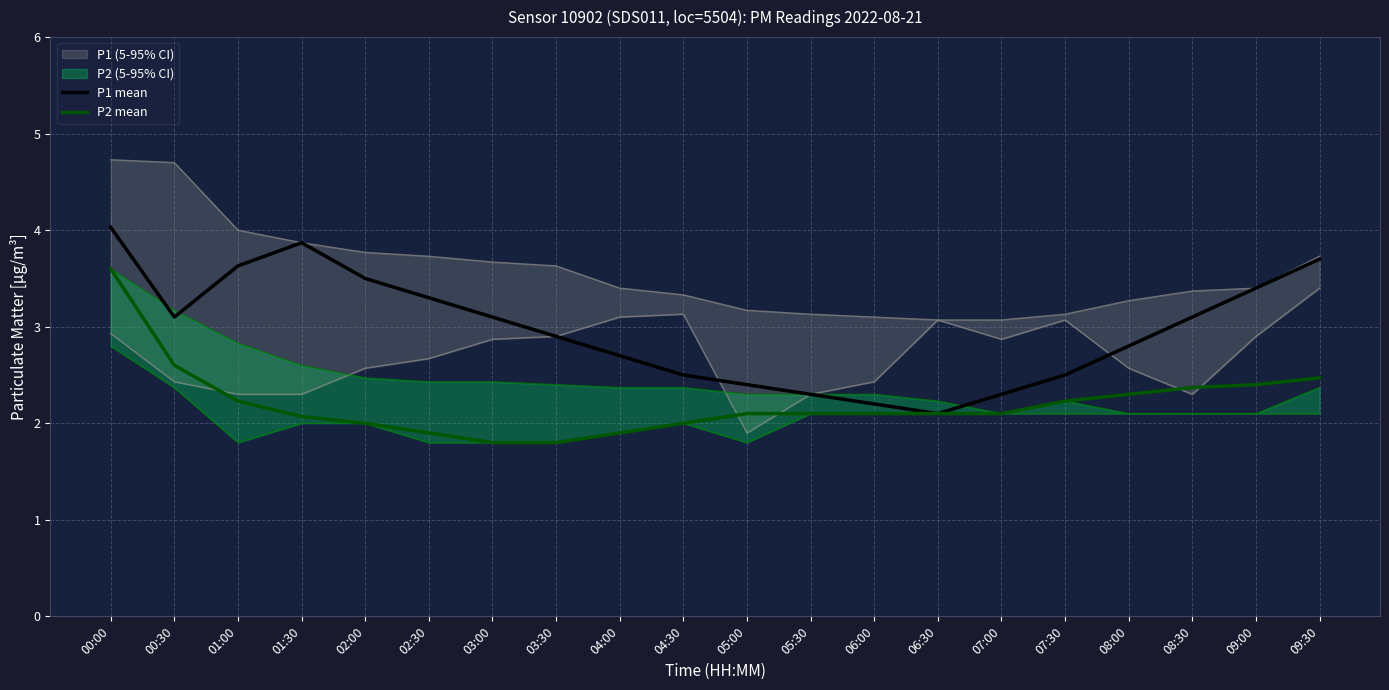

True or false: P1 mean and P2 mean cross at least once.

False